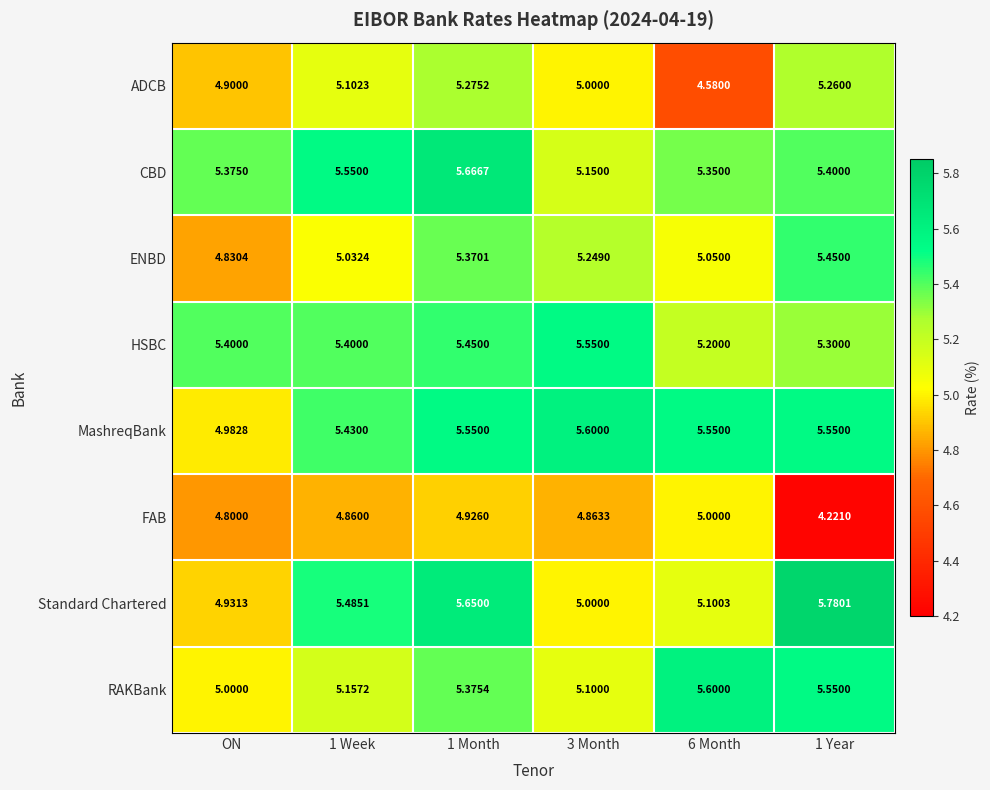

Rank the series at 1 Month from highest to lowest value.

CBD, Standard Chartered, MashreqBank, HSBC, RAKBank, ENBD, ADCB, FAB